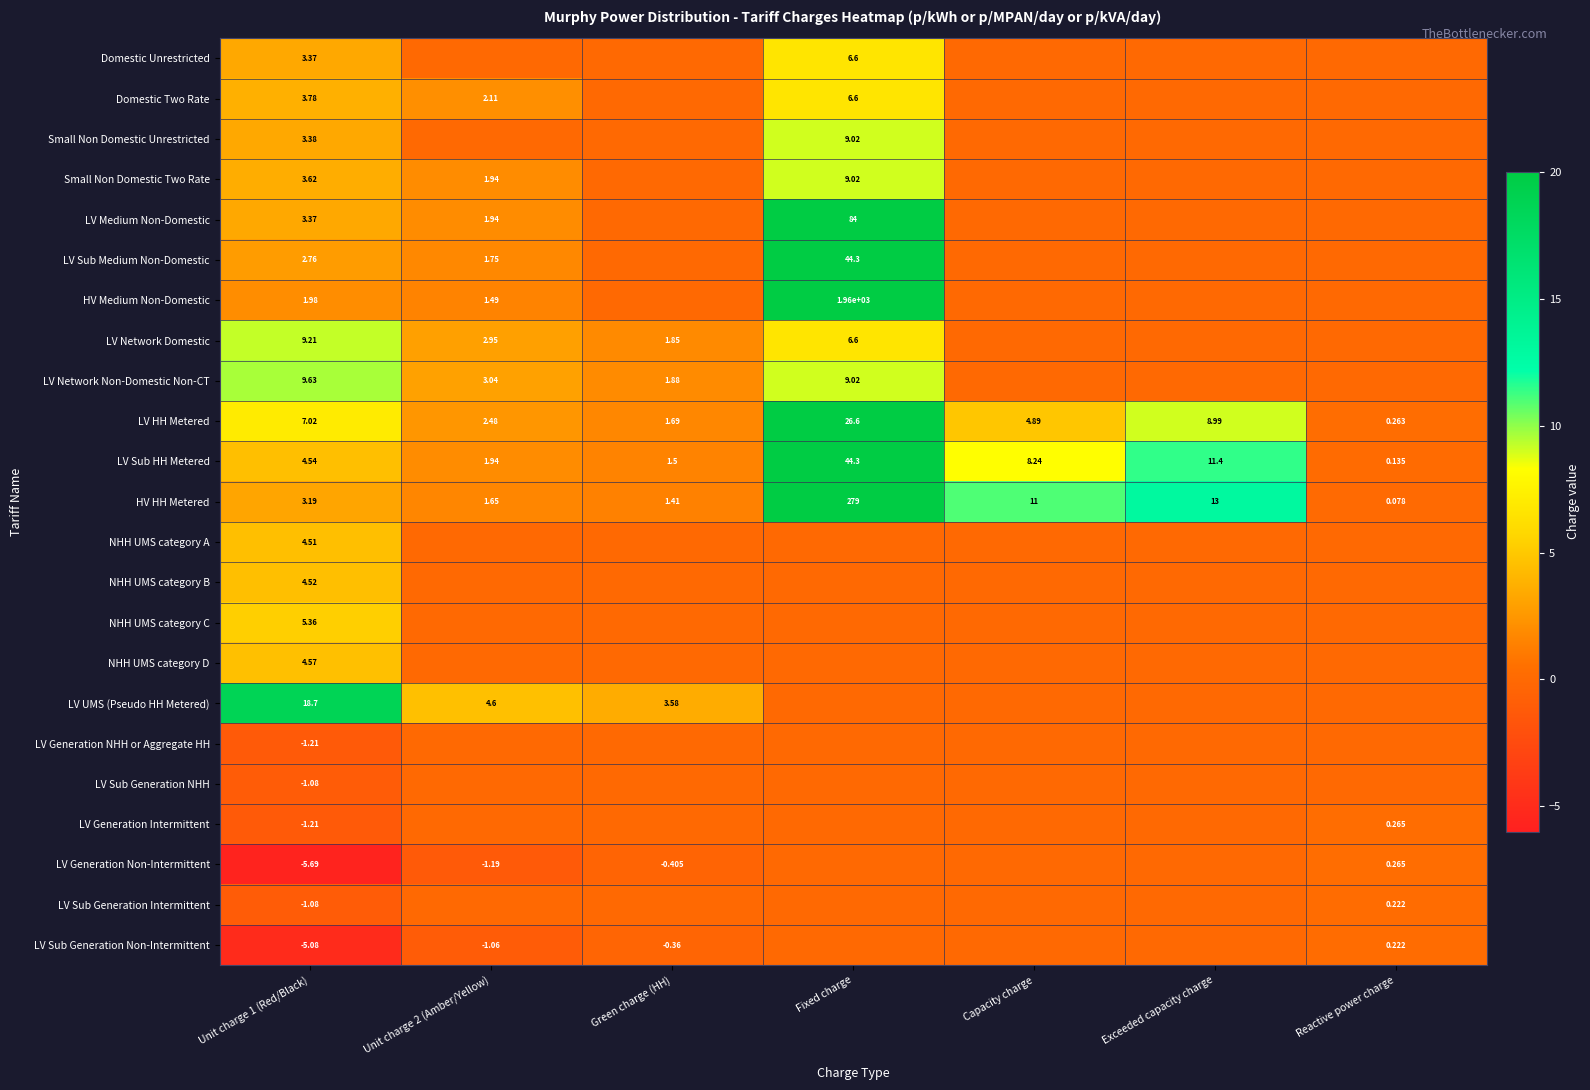

At which category is the sum across all series the highest?

Fixed charge